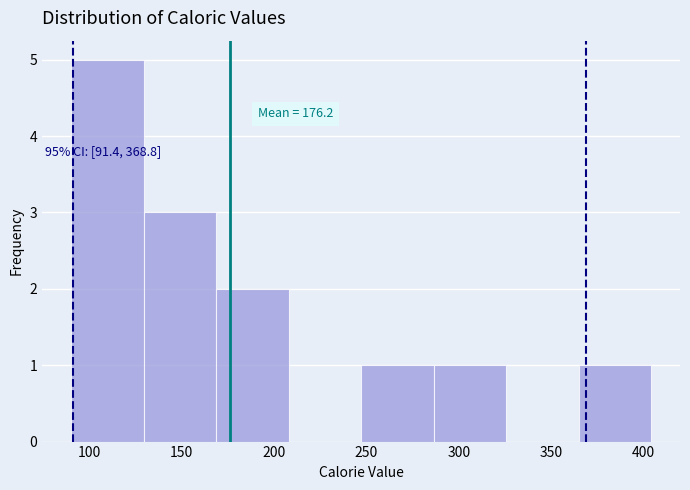

Over which range of the x-axis is the bar tallest?

90 to 130